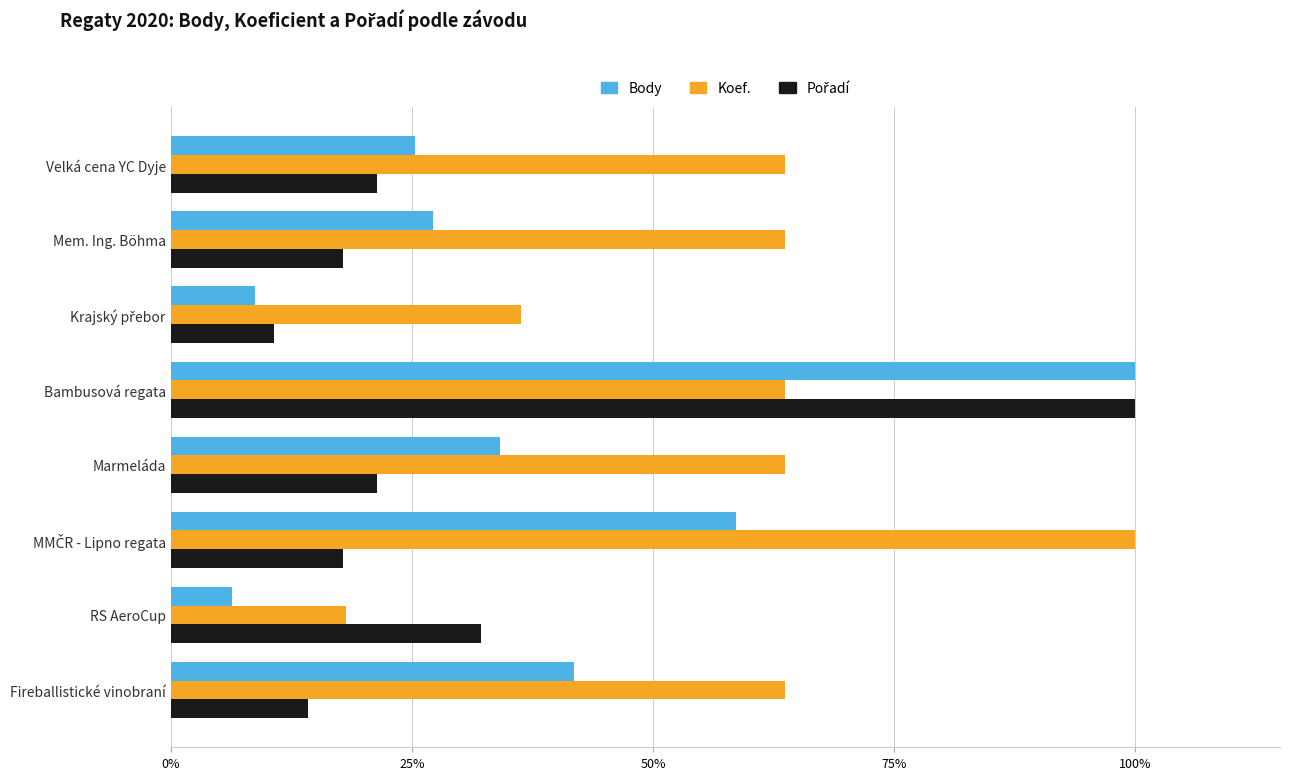

At which category is the sum across all series the highest?

Bambusová regata